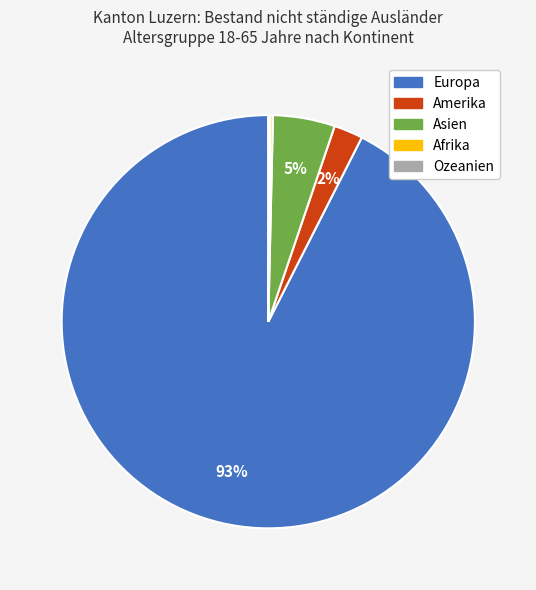

Is it true that Amerika is 2% of the pie?

True